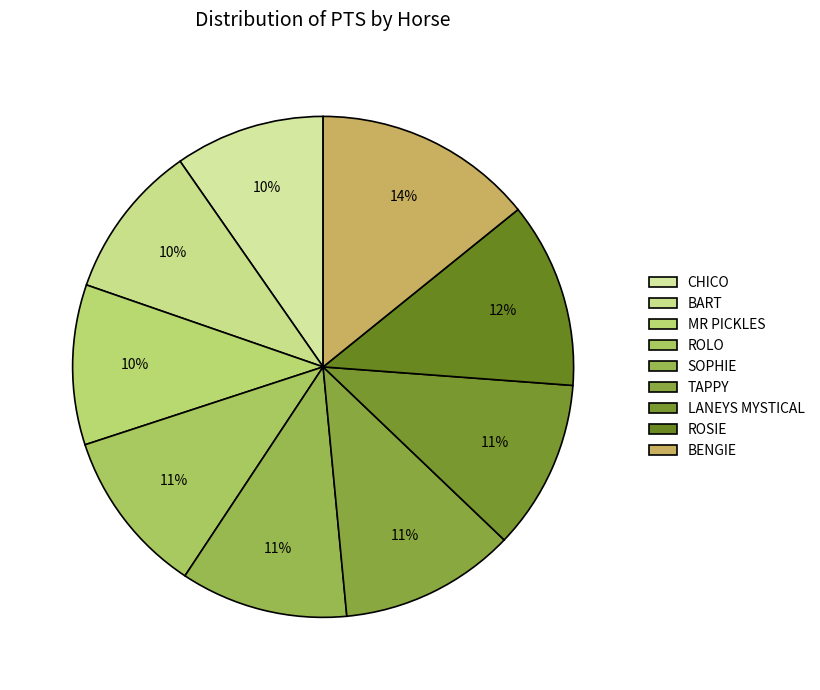

What is the smallest slice in the pie chart?

CHICO